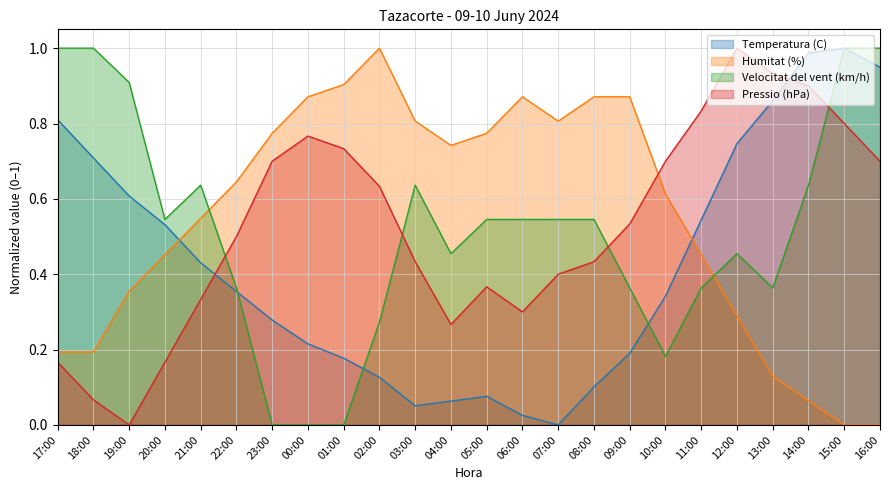

Between 01:00 and 10:00, which is larger?

10:00